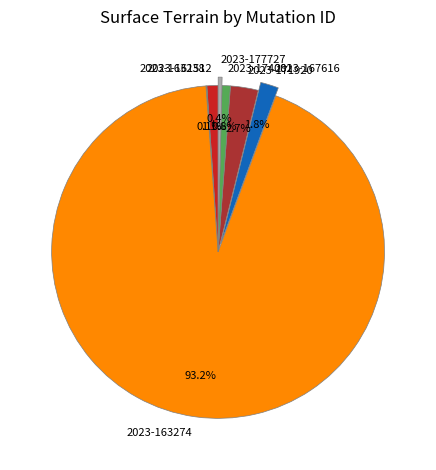

What percentage is the 2023-171920 slice, to the nearest percent?

3%